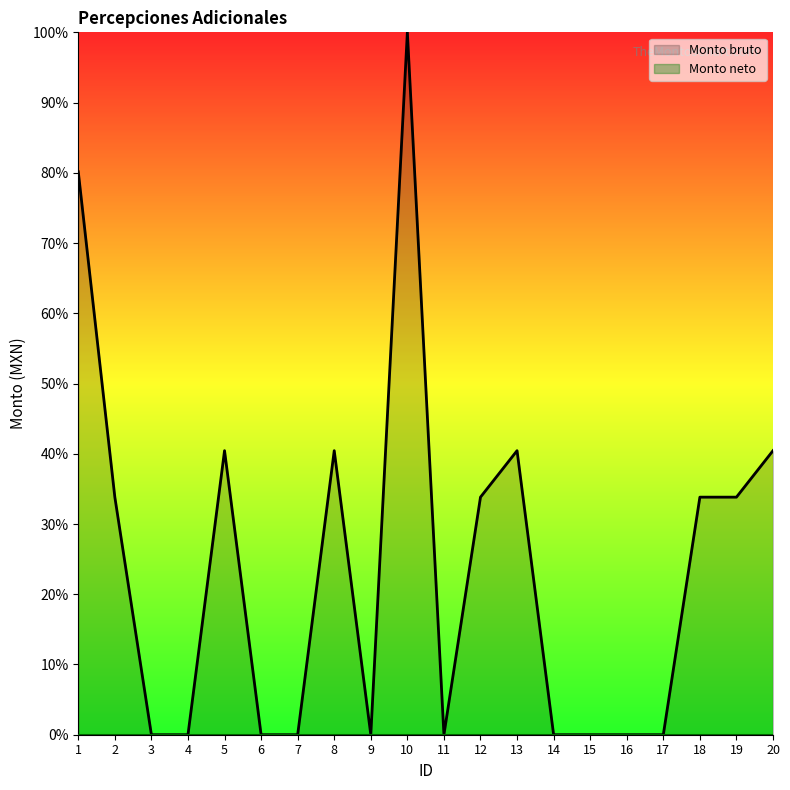

Which has a higher value, 9 or 5?

5